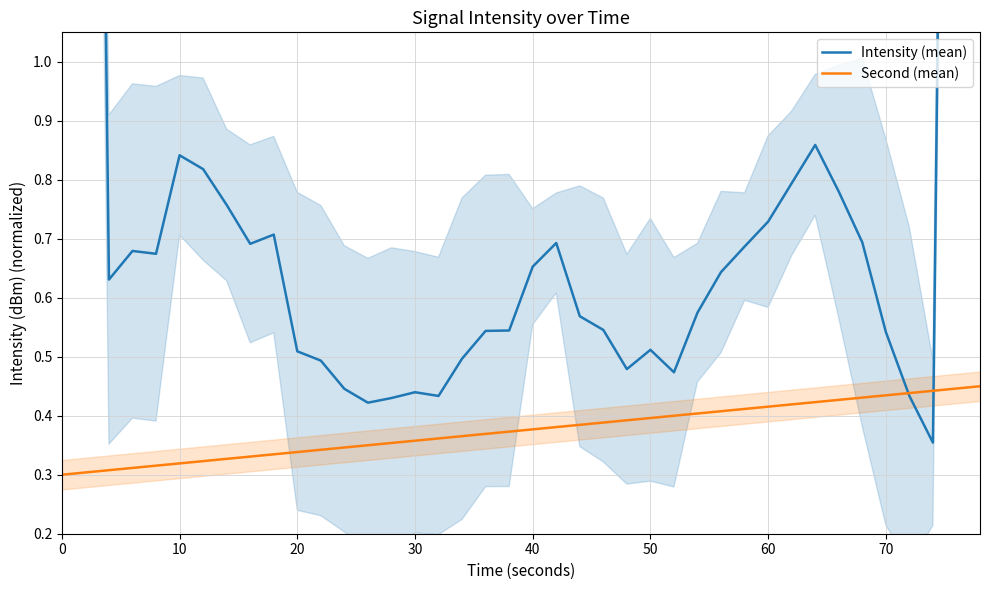

What is the highest value of the Intensity (mean) series?

7.2